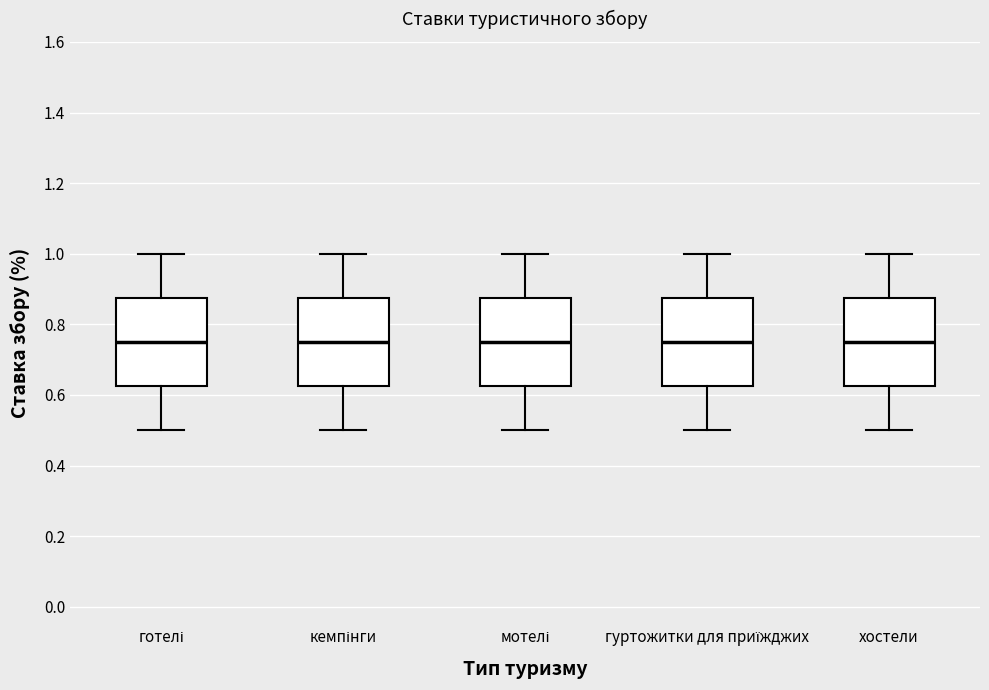

Reading left to right, transcribe this box plot: for each box, give where its median line is, the range the box spans, and where its two whiskers end, as read against the y-axis. The values are not printed on the chart, so give them approximately, as read against the axis.

готелі: median 0.76, box 0.62 to 0.88, whiskers 0.50 to 1.00
кемпінги: median 0.76, box 0.62 to 0.88, whiskers 0.50 to 1.00
мотелі: median 0.76, box 0.62 to 0.88, whiskers 0.50 to 1.00
гуртожитки для приїжджих: median 0.76, box 0.62 to 0.88, whiskers 0.50 to 1.00
хостели: median 0.76, box 0.62 to 0.88, whiskers 0.50 to 1.00